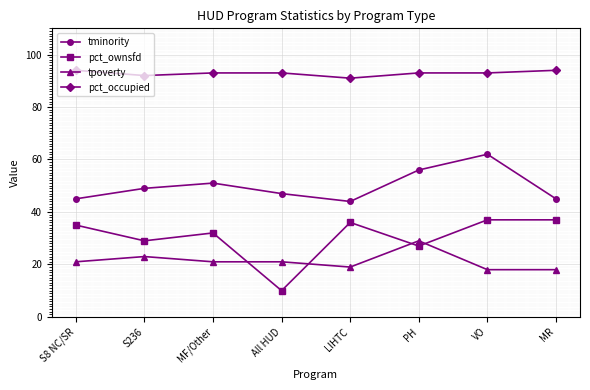

Is the value of tpoverty at All HUD greater than the value of pct_occupied at PH?

No